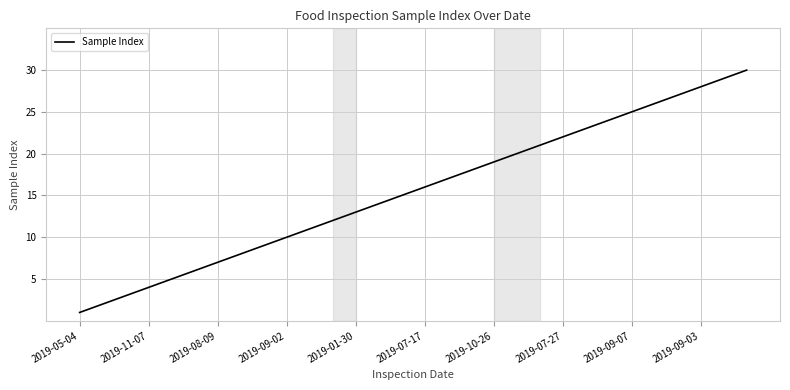

What is the greatest value displayed?

30